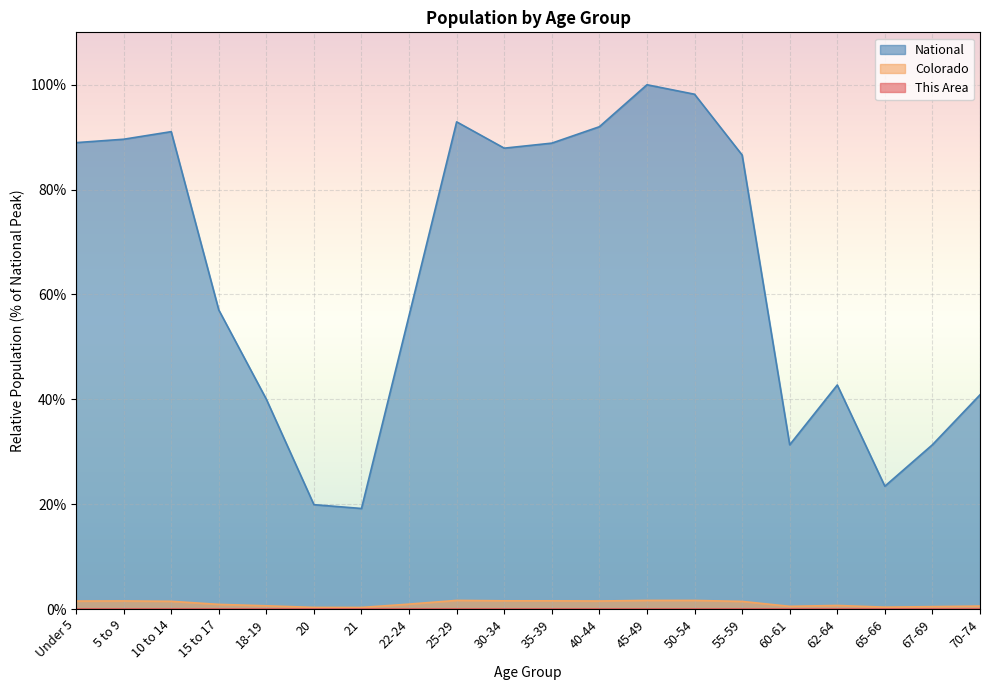

What are all the series names shown in the legend?

This Area, Colorado, National